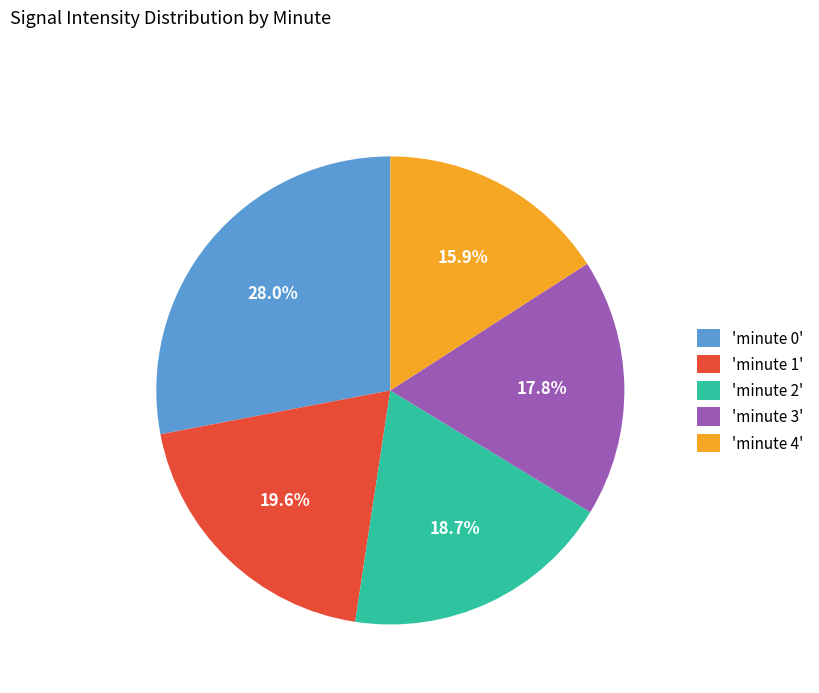

How much of the chart is everything except 'minute 0'?

72.0%